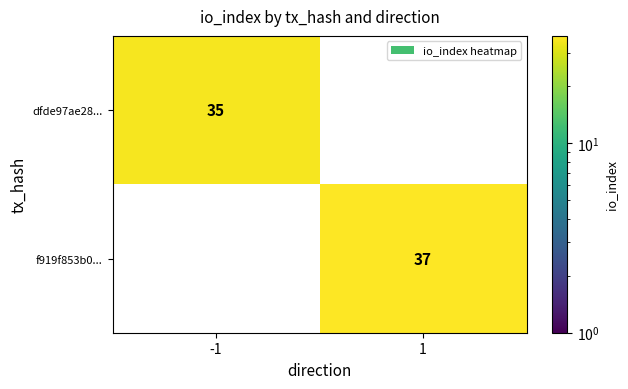

True or false: dfde97ae28... has a value of 7.2 at -1.

False